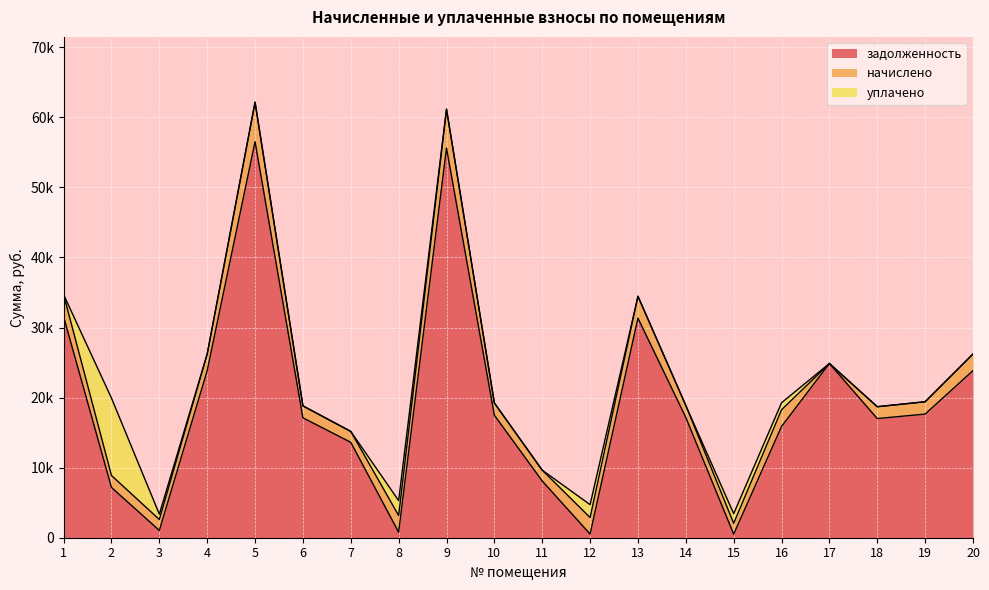

Which category has the highest value in the задолженность series?

5